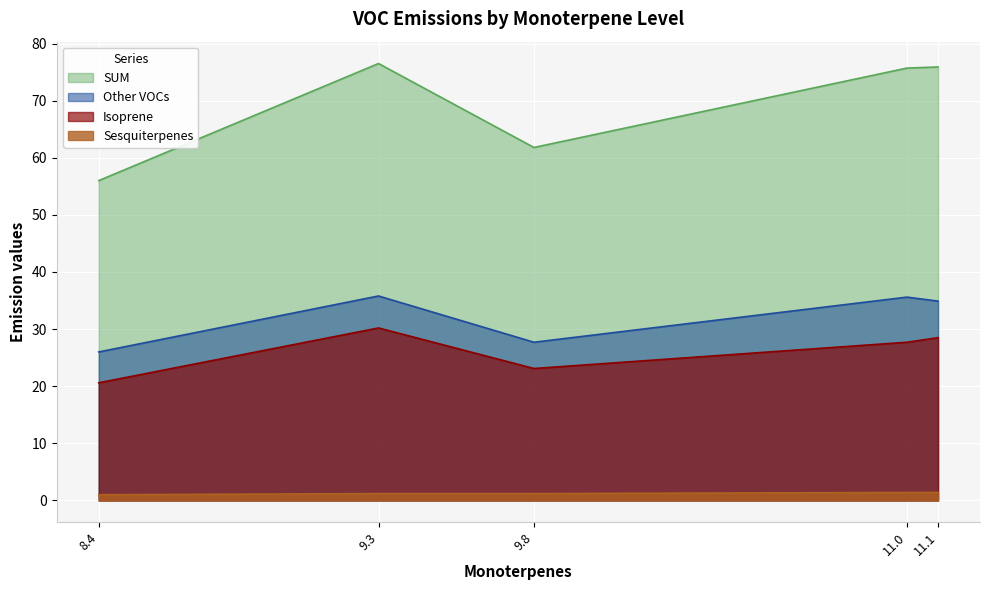

Is it true that Other VOCs equals 46.5 at E2?

False